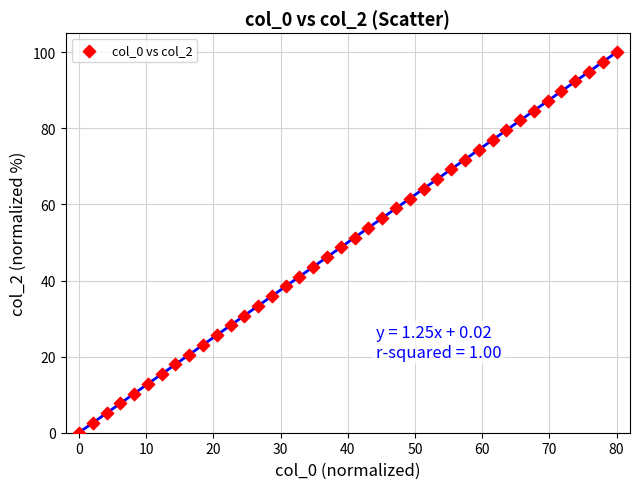

What is the range of X values (max minus min)?

80.0